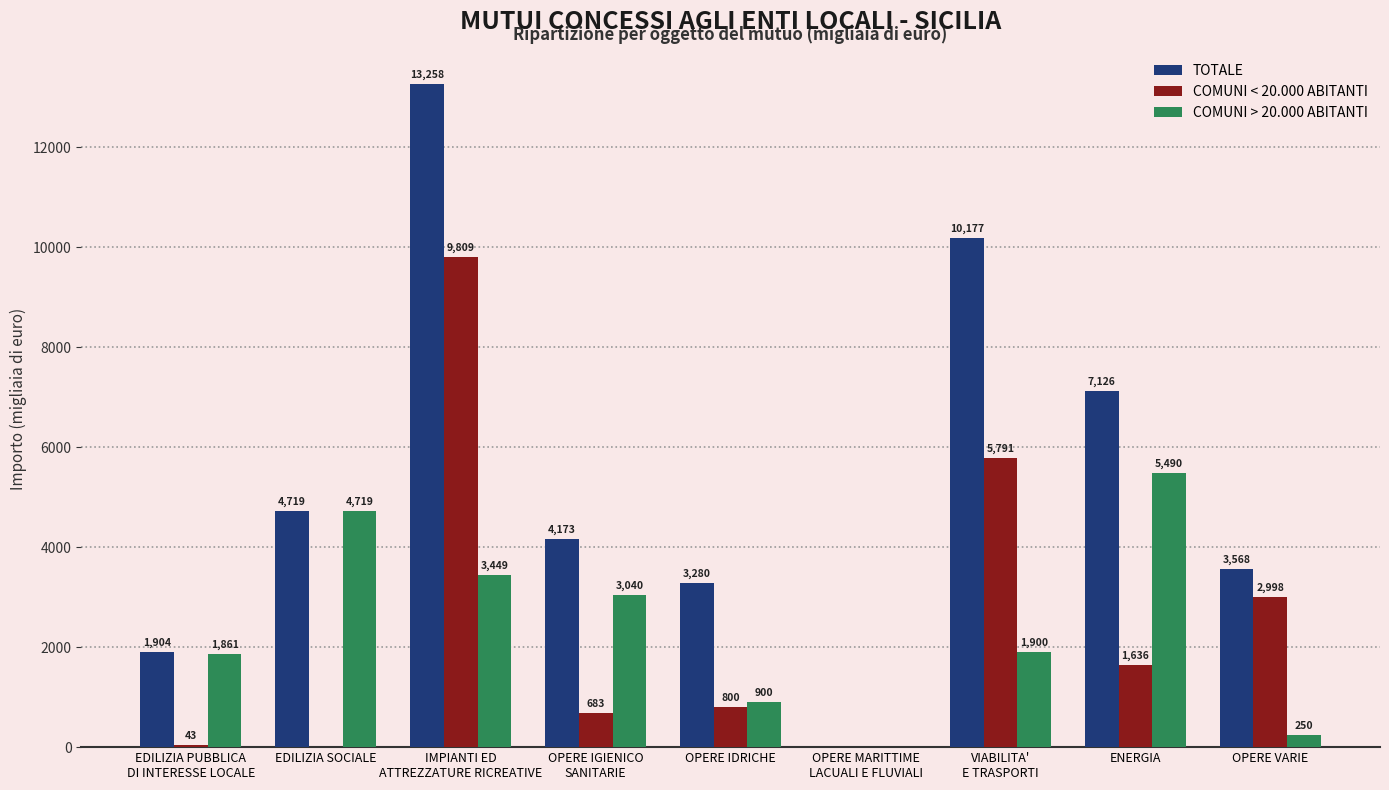

What is the average value of the TOTALE series?

5356